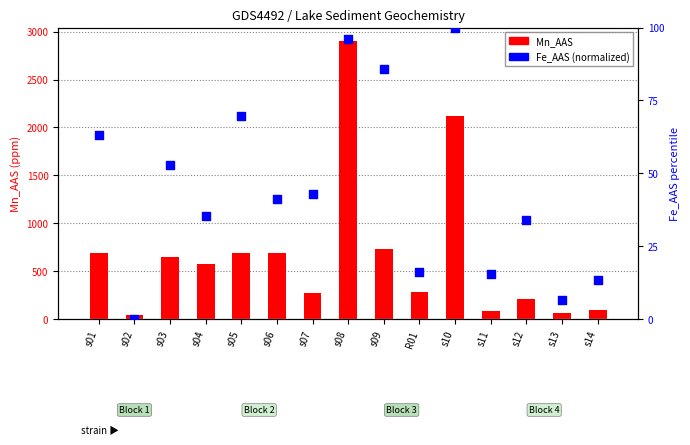

What is the total value across all series at R01?

300.1